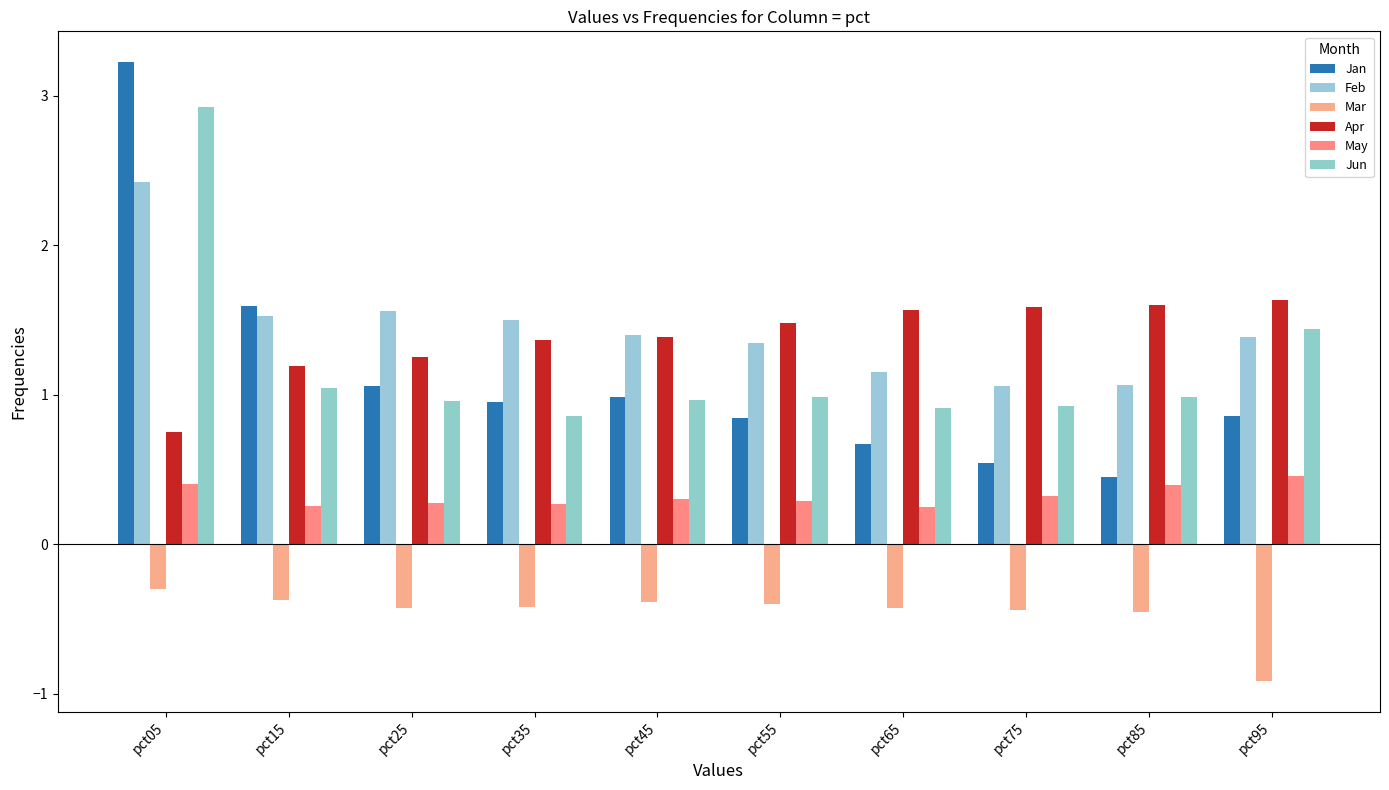

What are all the series names shown in the legend?

Jan, Feb, Mar, Apr, May, Jun